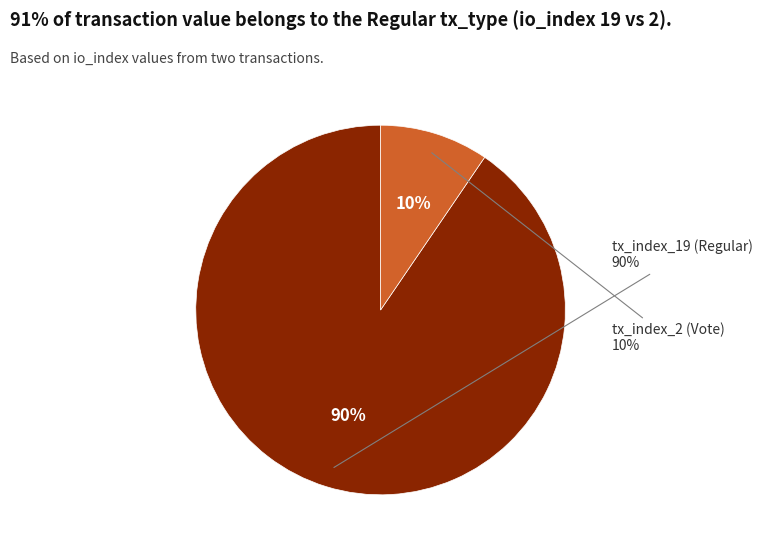

How many slices are in this pie chart?

2